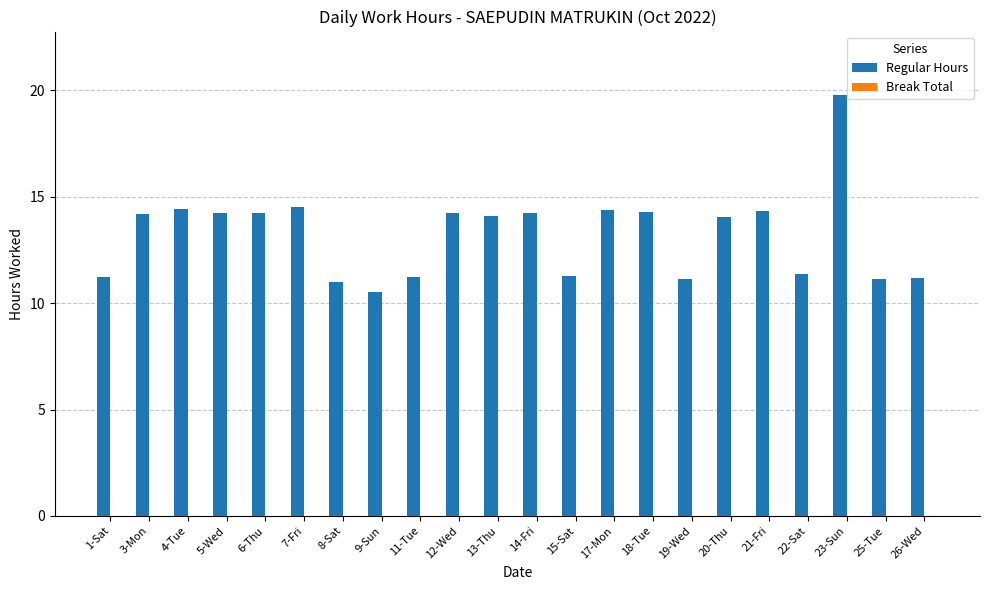

The chart shows a value of 11.2 at 19-Wed. True or false?

True